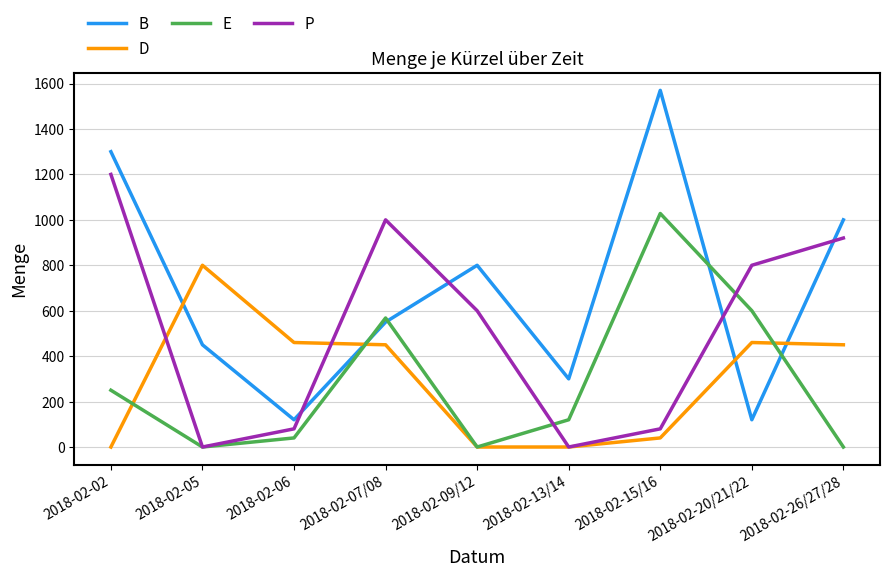

True or false: B has more than 2 interior local peaks.

False